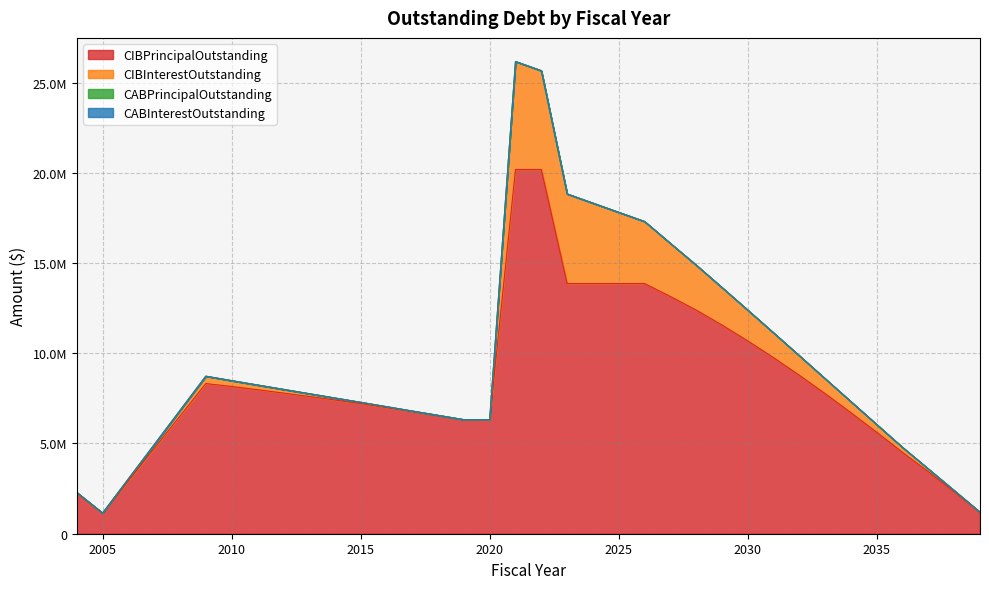

Which category has the lowest value in the CIBPrincipalOutstanding series?

2005